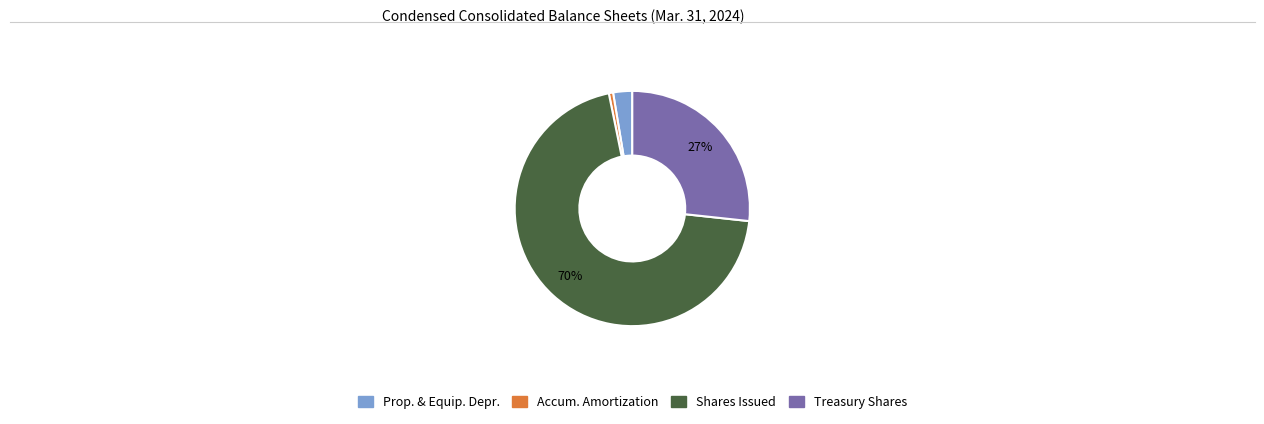

To the nearest percent, what is the average slice percentage?

25%